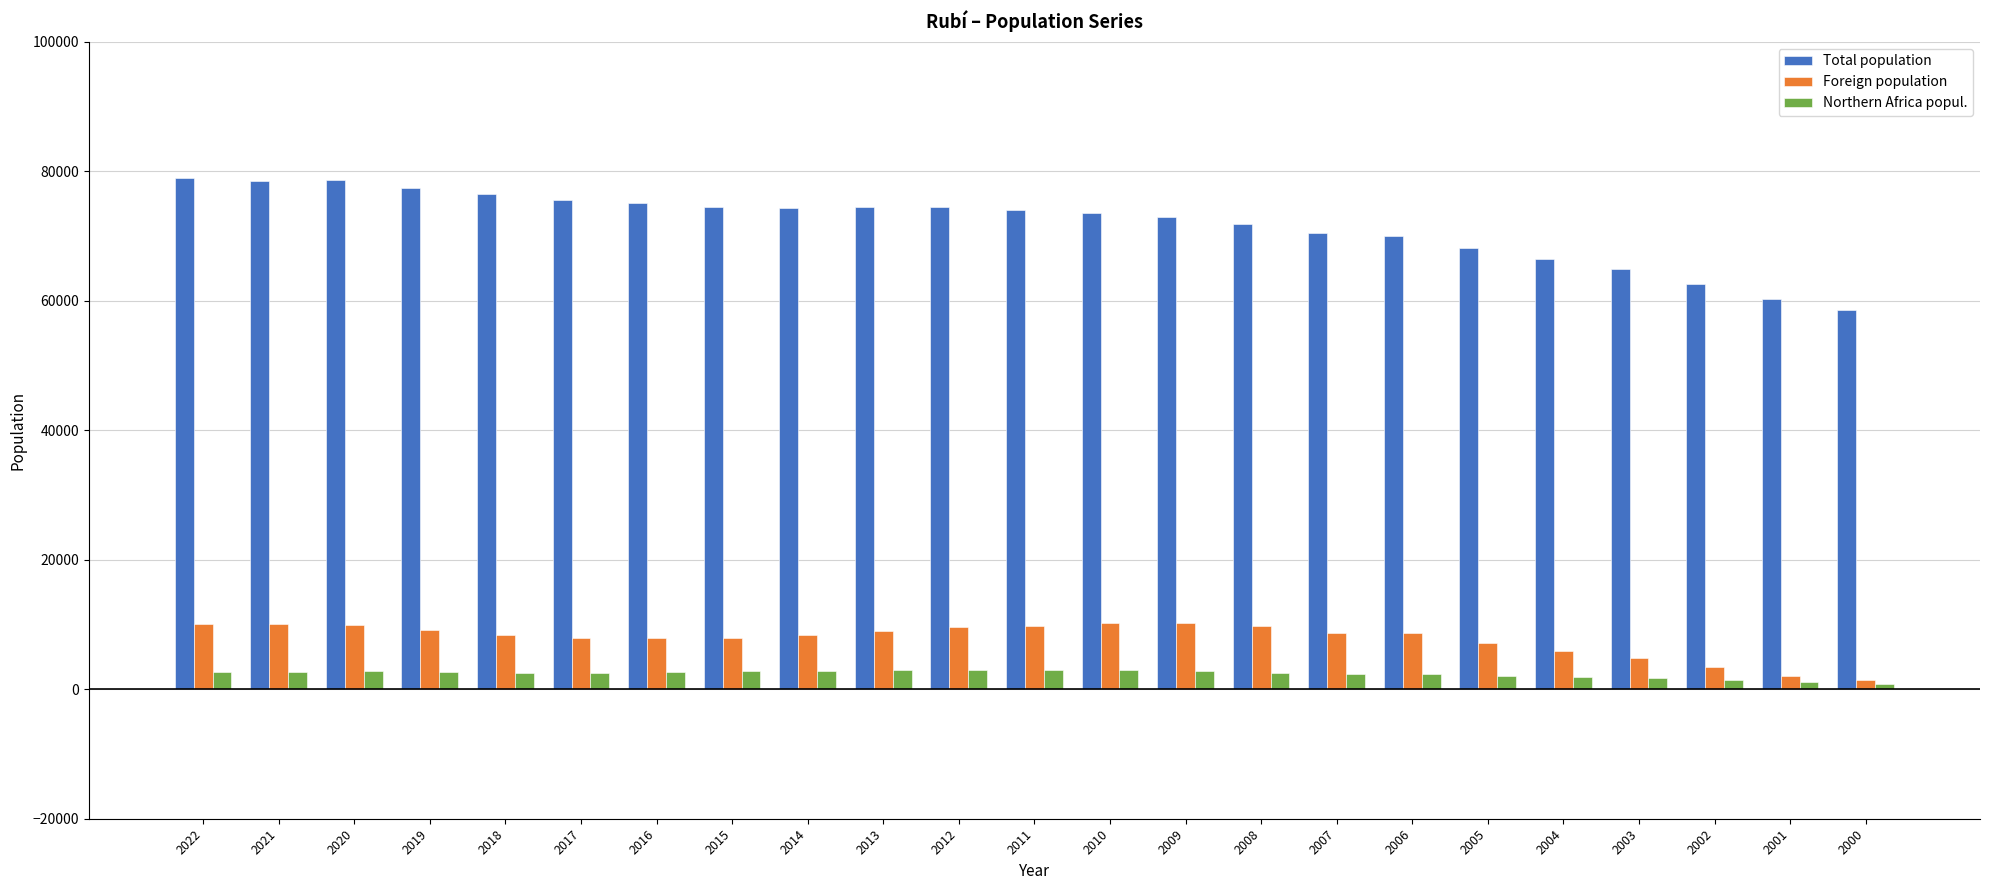

Read the Total population value at 2009.

72987